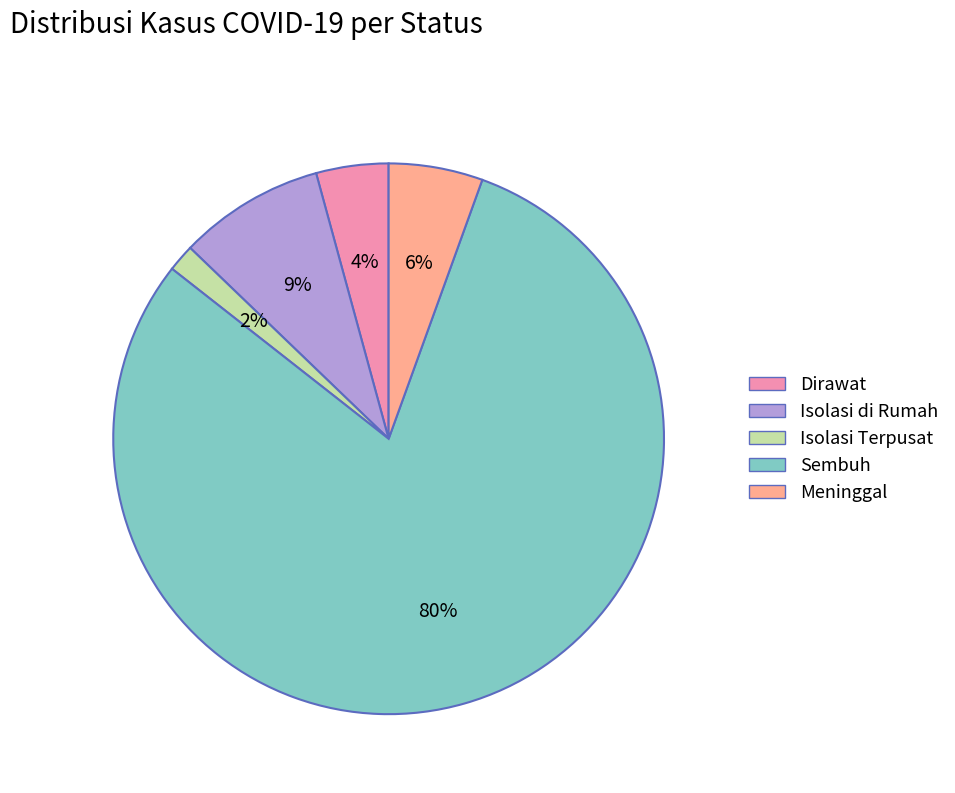

Which slice represents more than half of the pie?

Sembuh